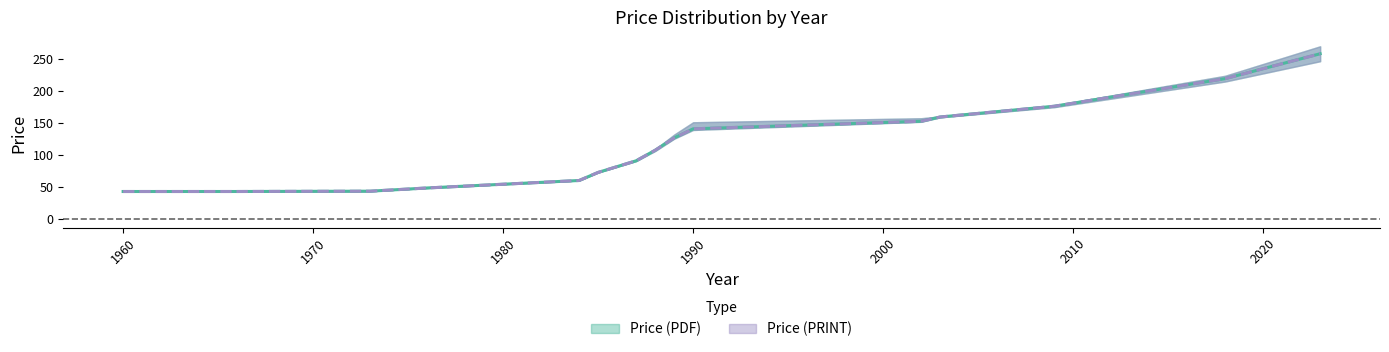

At which label is Price (PRINT) closest to 174?

2009